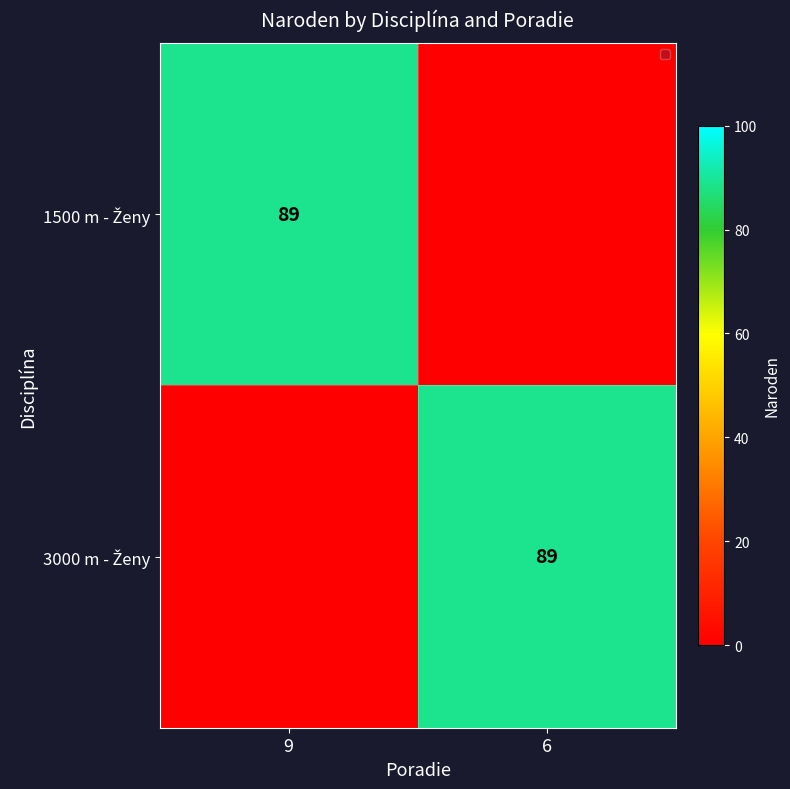

At which label is 1500 m - Ženy closest to 44?

6